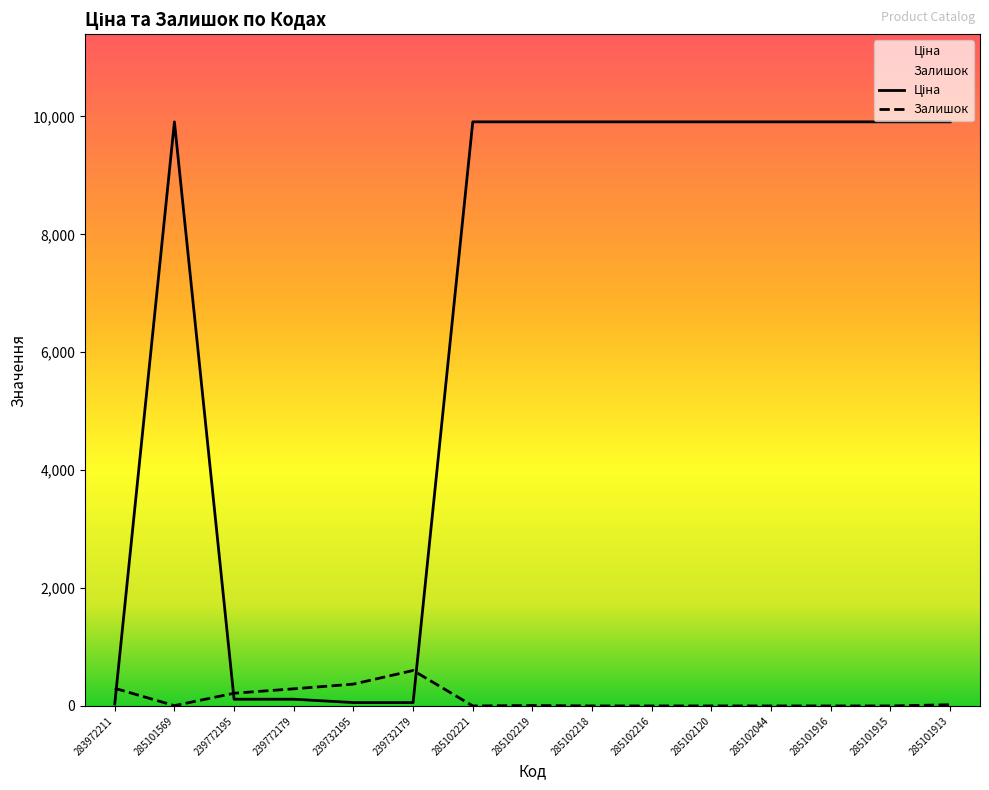

What is the difference between the highest and lowest values at 285102219?

9901.5